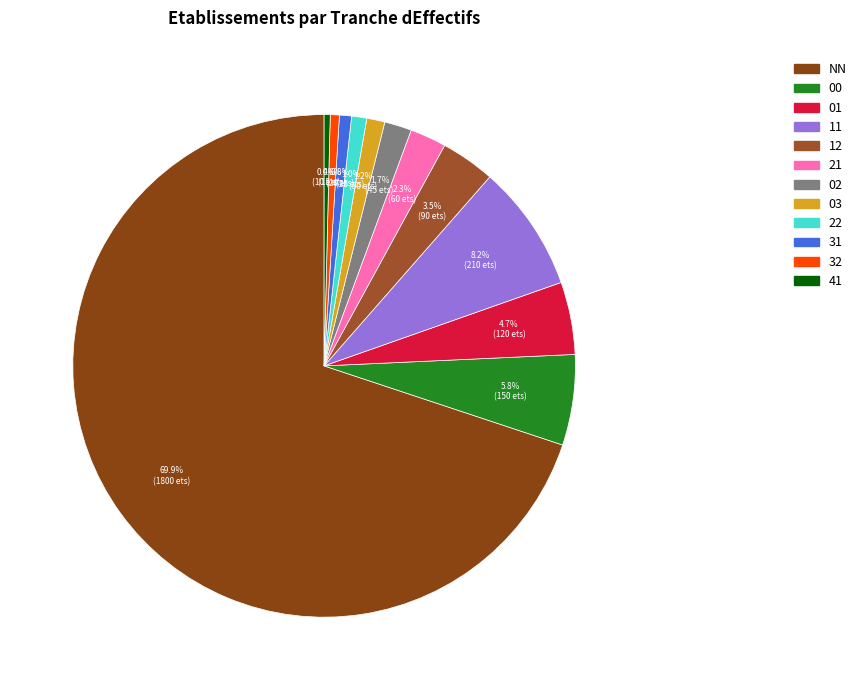

How many segments does this pie chart have?

12